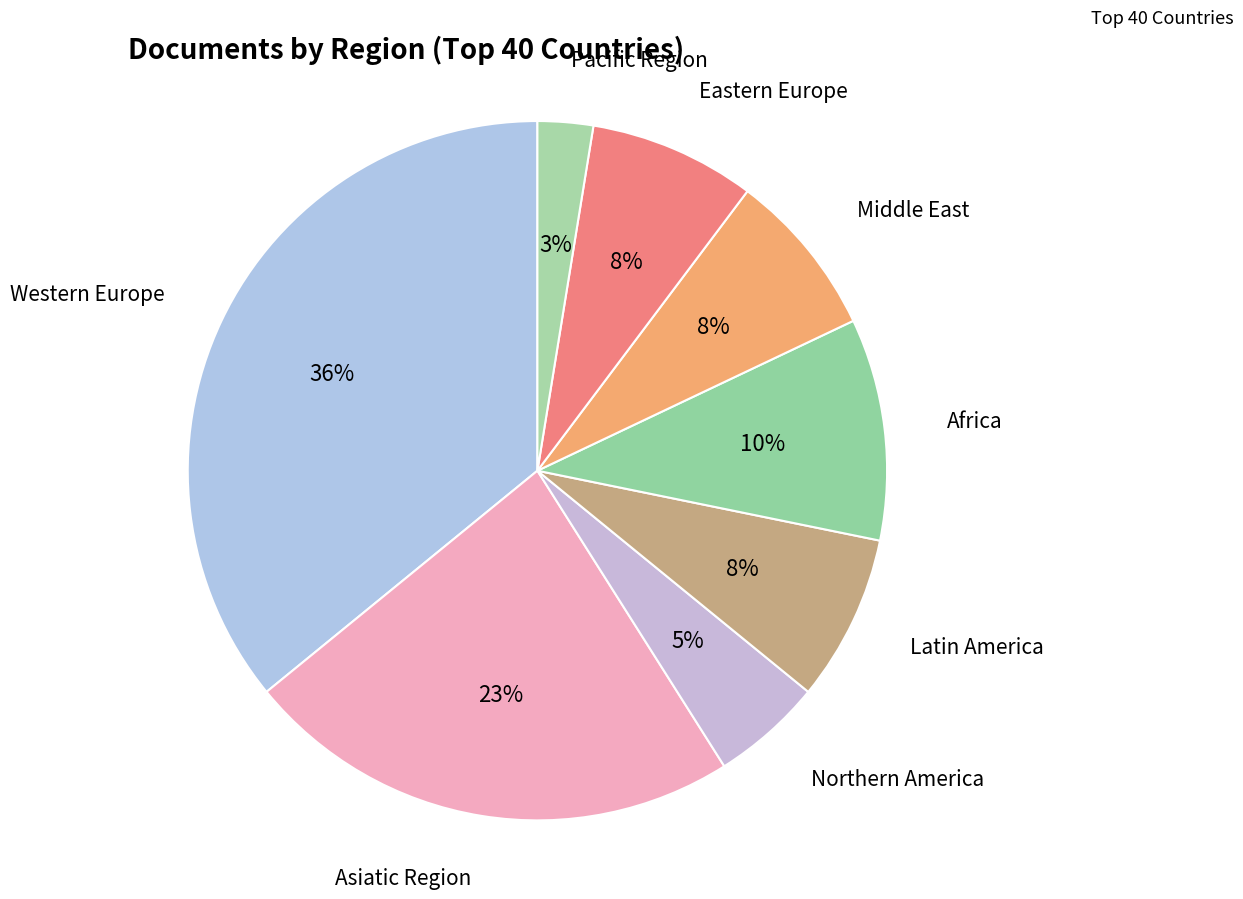

To the nearest percent, what percentage of the pie is Eastern Europe?

8%